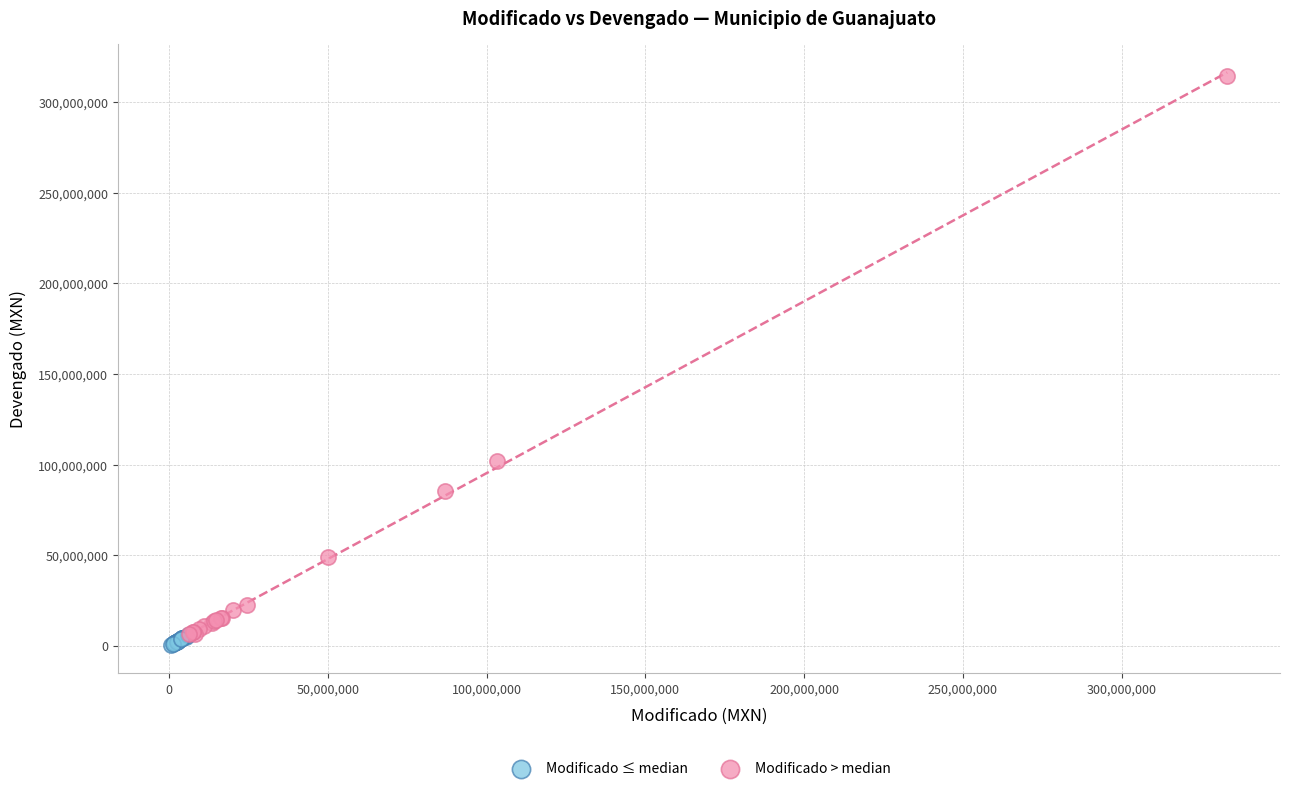

Which series reaches the maximum Y coordinate?

Modificado > median